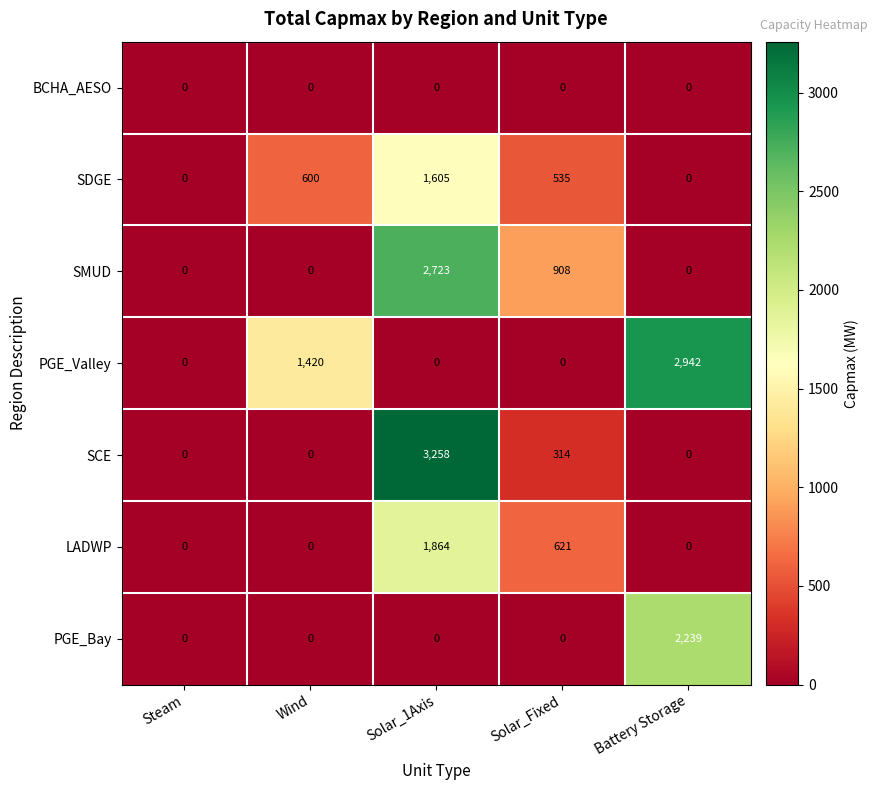

The PGE_Bay series shows -1292 at Wind. True or false?

False